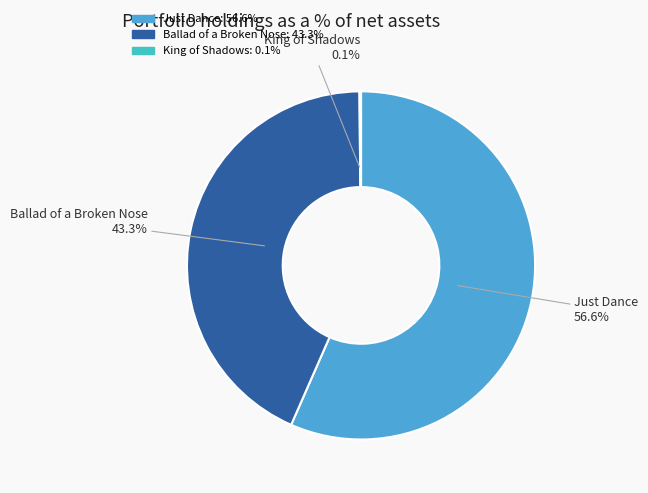

Which slice is the largest?

Just Dance